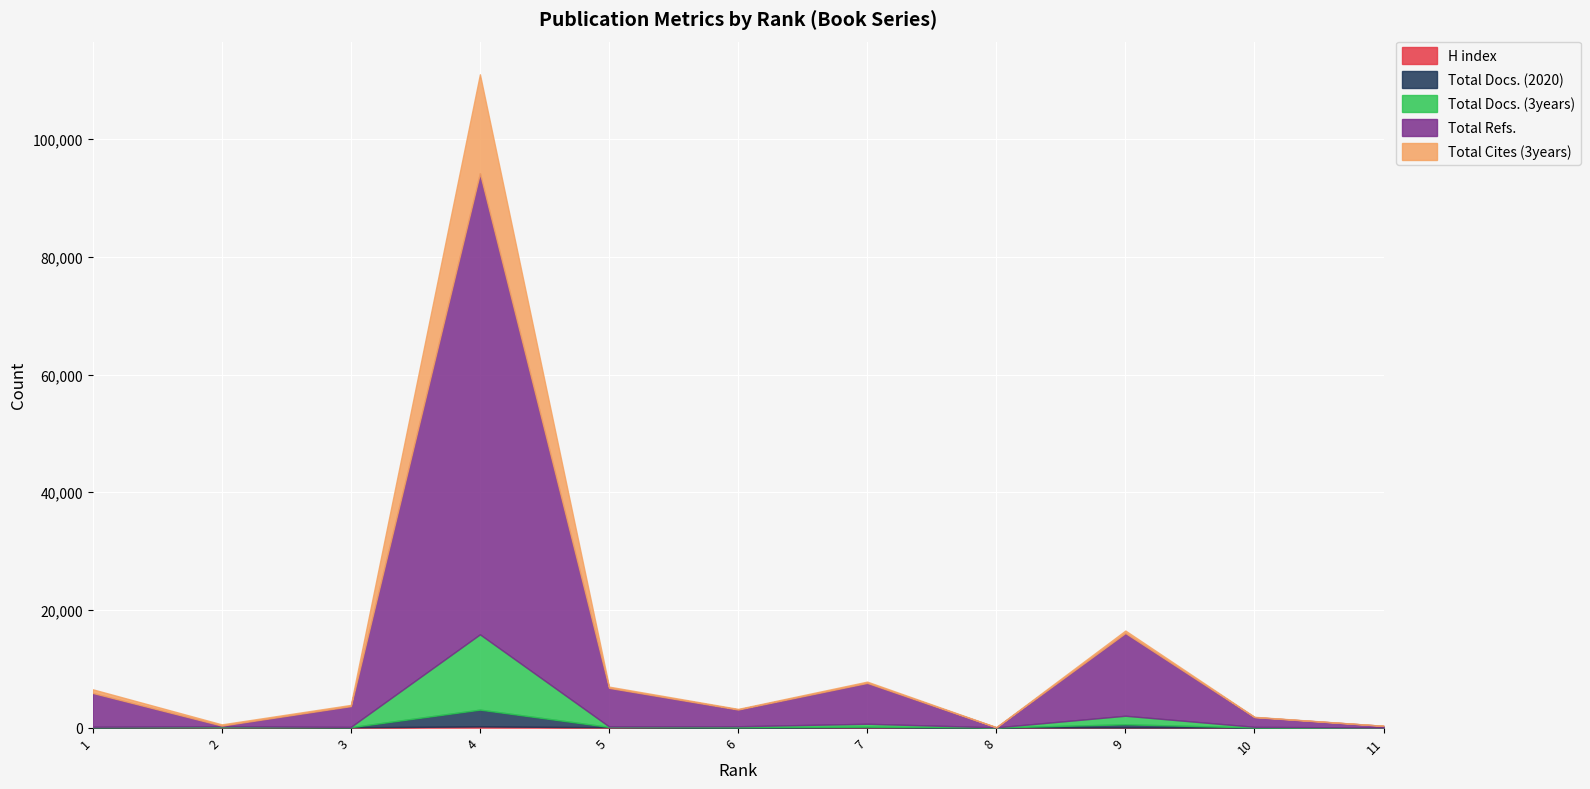

How many values in the Total Docs. (2020) series exceed 44?

5